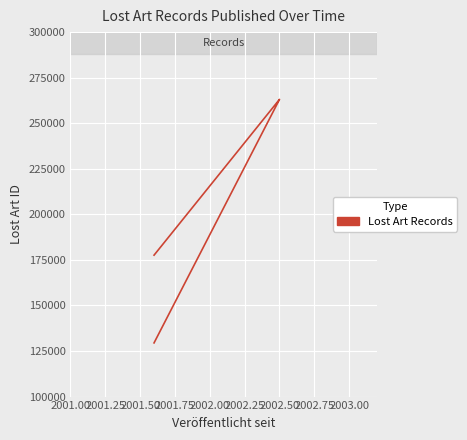

True or false: there are more than 2 points higher than both neighbors.

False